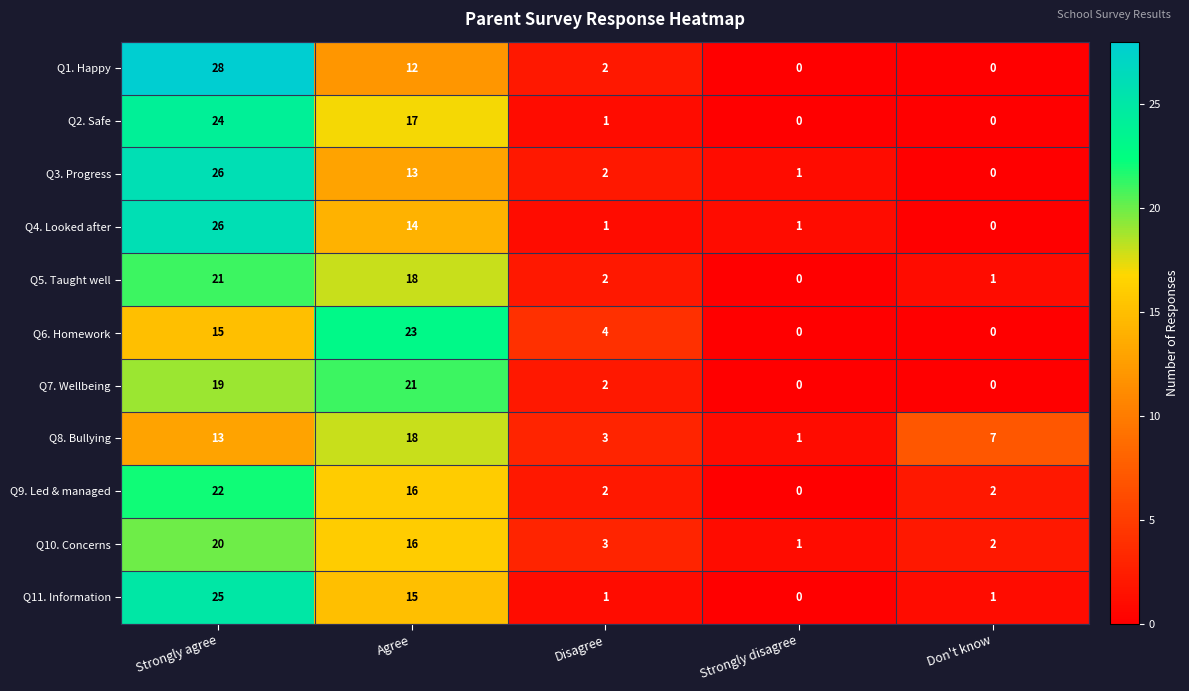

List the labels in order of Q3. Progress value, largest first.

Strongly agree, Agree, Disagree, Strongly disagree, Don't know